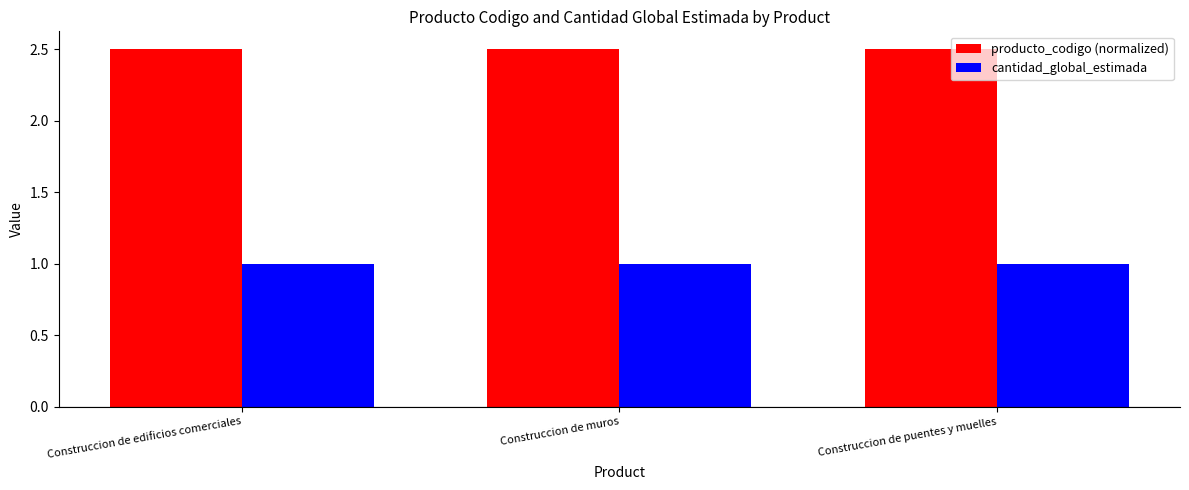

Rank the series by their average value, from highest to lowest.

producto_codigo (normalized), cantidad_global_estimada